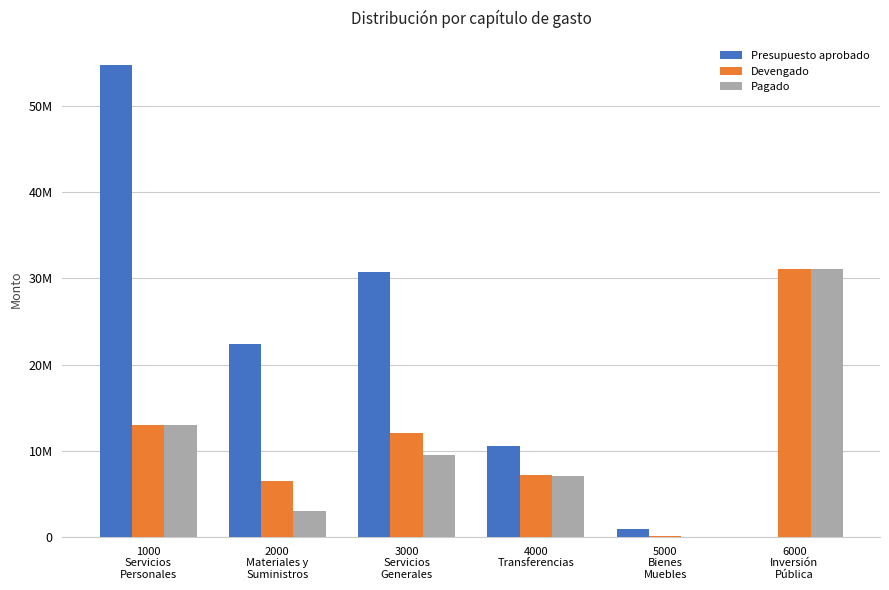

What are all the series names shown in the legend?

Presupuesto aprobado, Devengado, Pagado